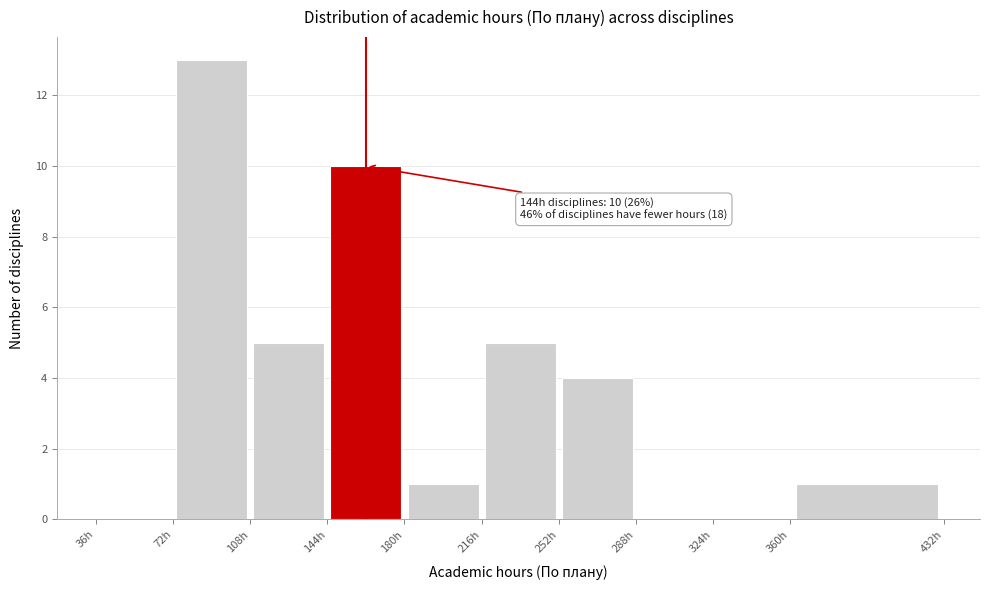

Over which range of the x-axis is the bar tallest?

72 to 108